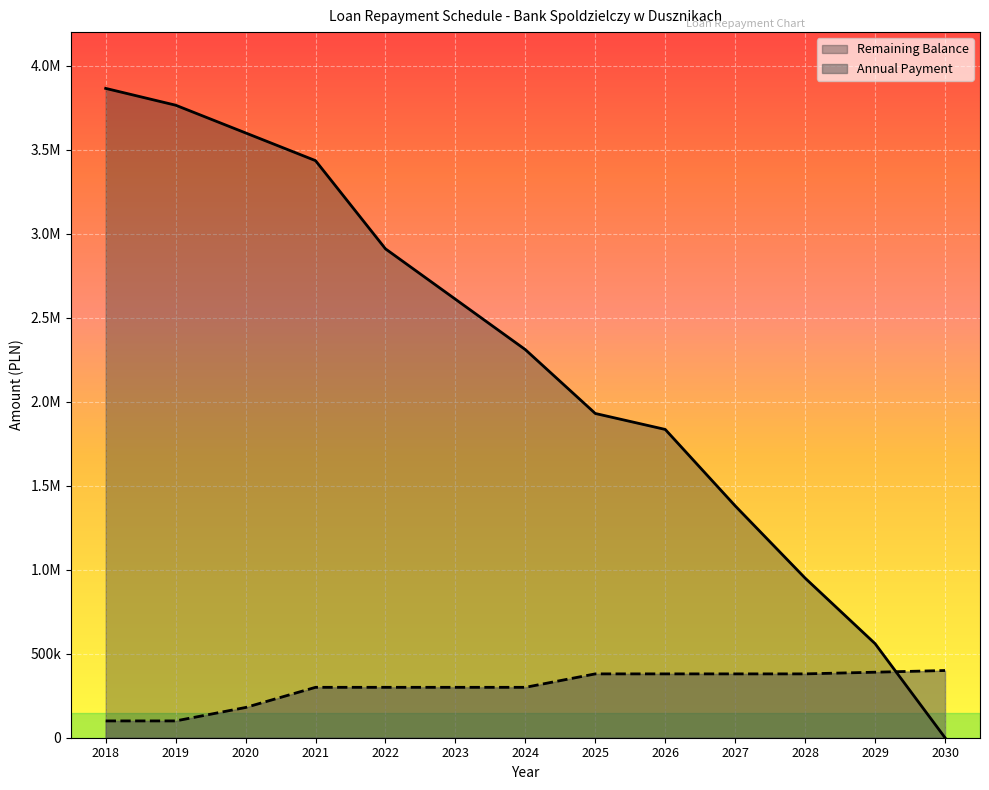

At which category does the chart reach its minimum across all series?

2030